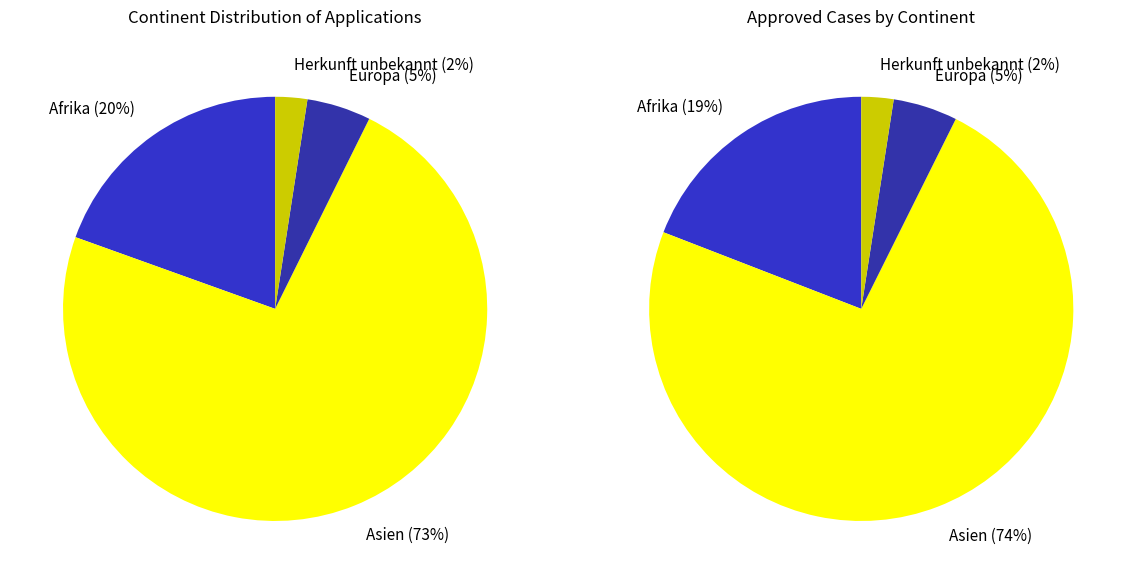

Is it true that Herkunft unbekannt is 13% of the pie?

False